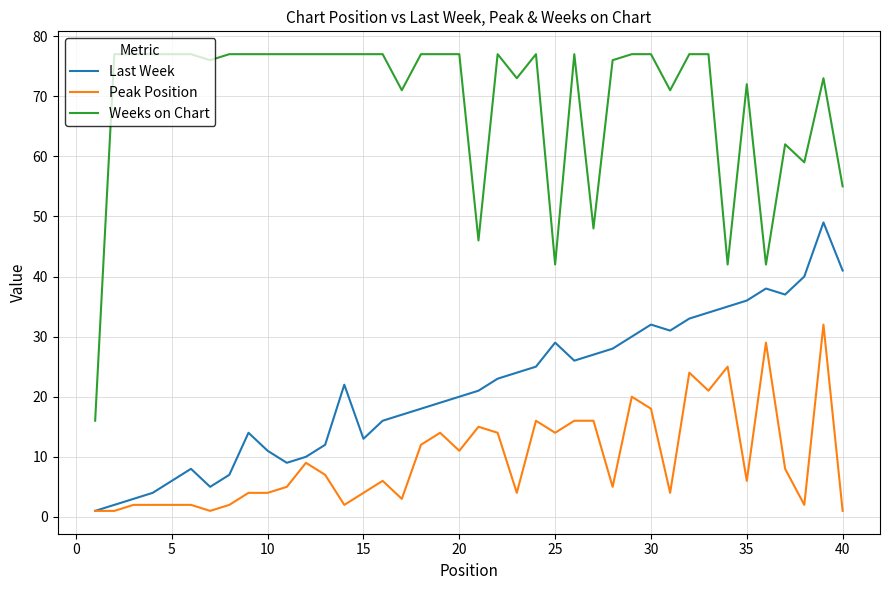

List the series in order of their peak value, lowest first.

Peak Position, Last Week, Weeks on Chart